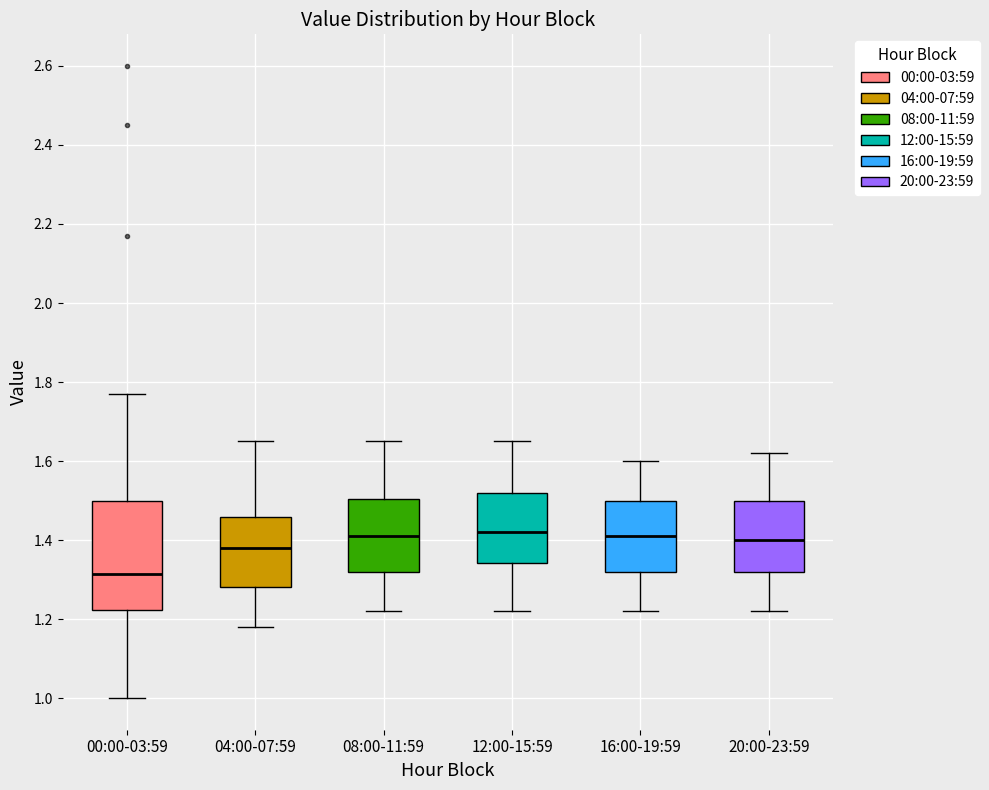

Where does the lower whisker of the box for 12:00-15:59 end on the y-axis? The values are not printed on the chart, so give them approximately, as read against the axis.

1.22